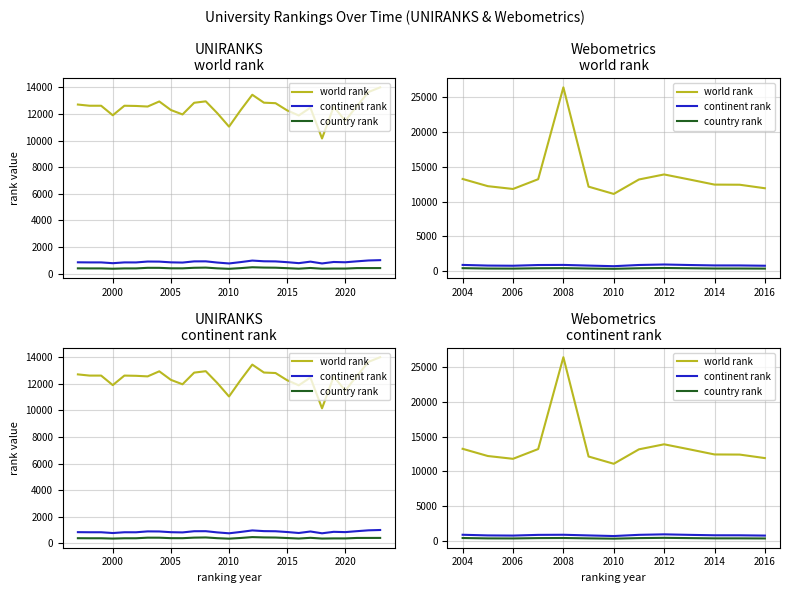

True or false: country rank has more than 0 interior local peaks.

True